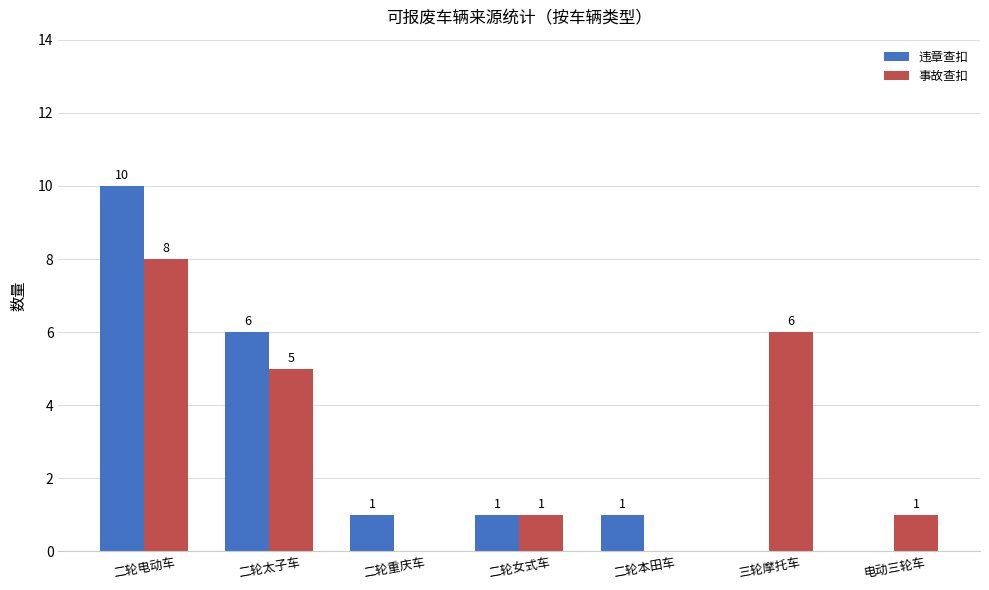

What is the sum of the 事故查扣 values at 电动三轮车 and 三轮摩托车?

7